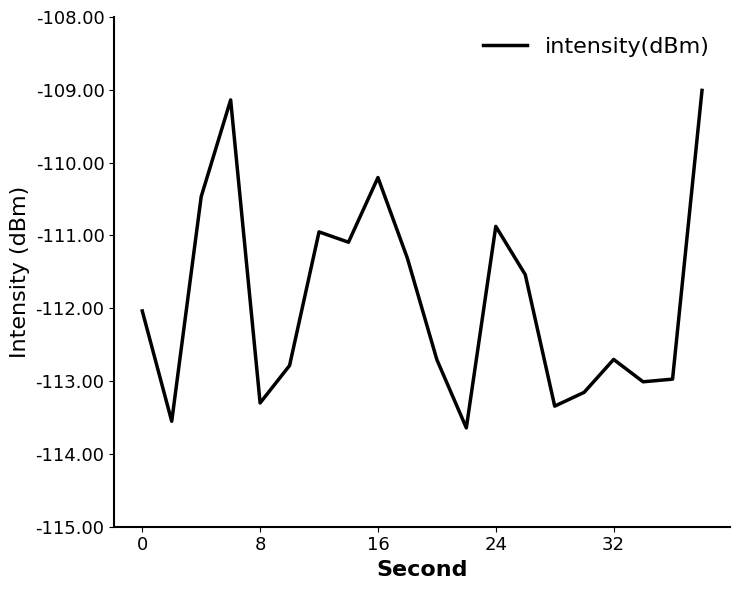

What is the minimum value shown in the chart?

-113.6